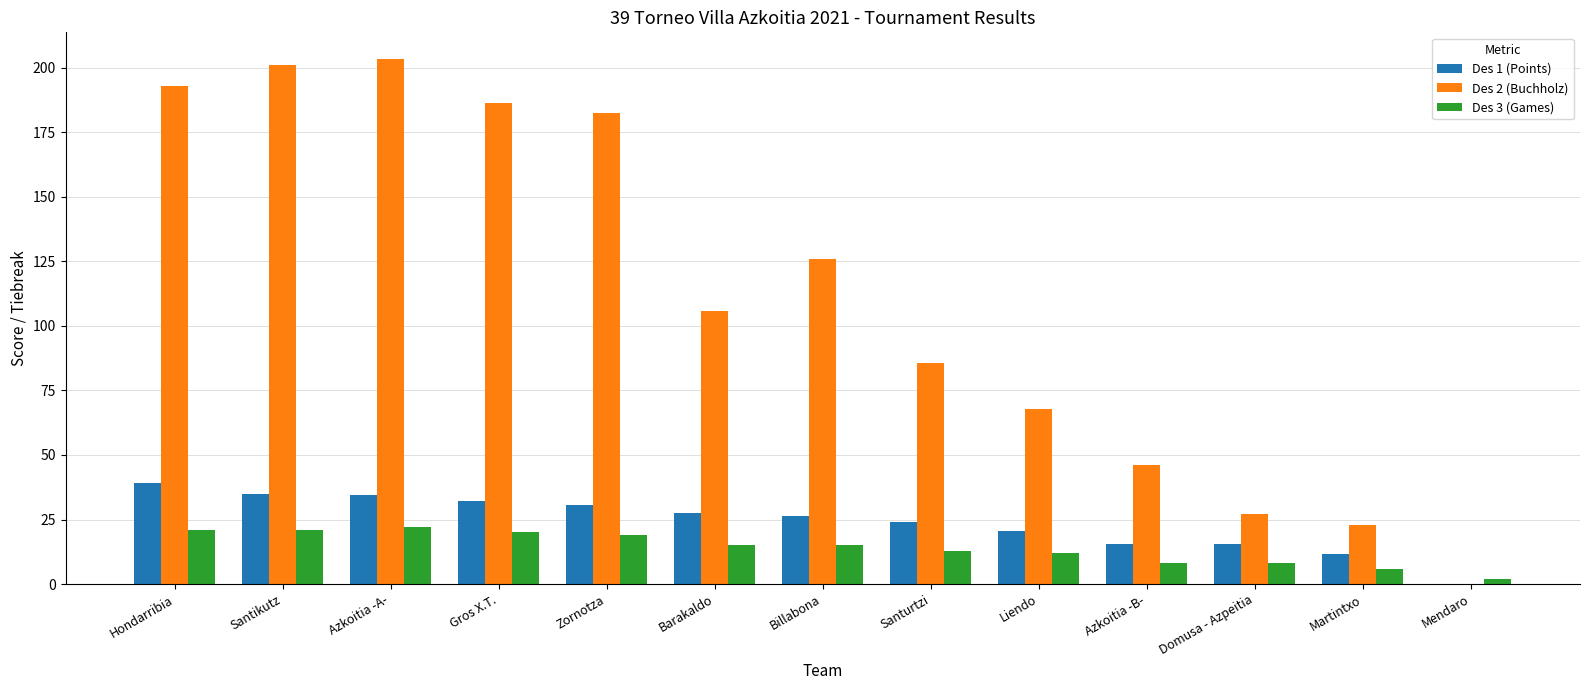

The Des 2 (Buchholz) series shows 23.0 at Martintxo. True or false?

True